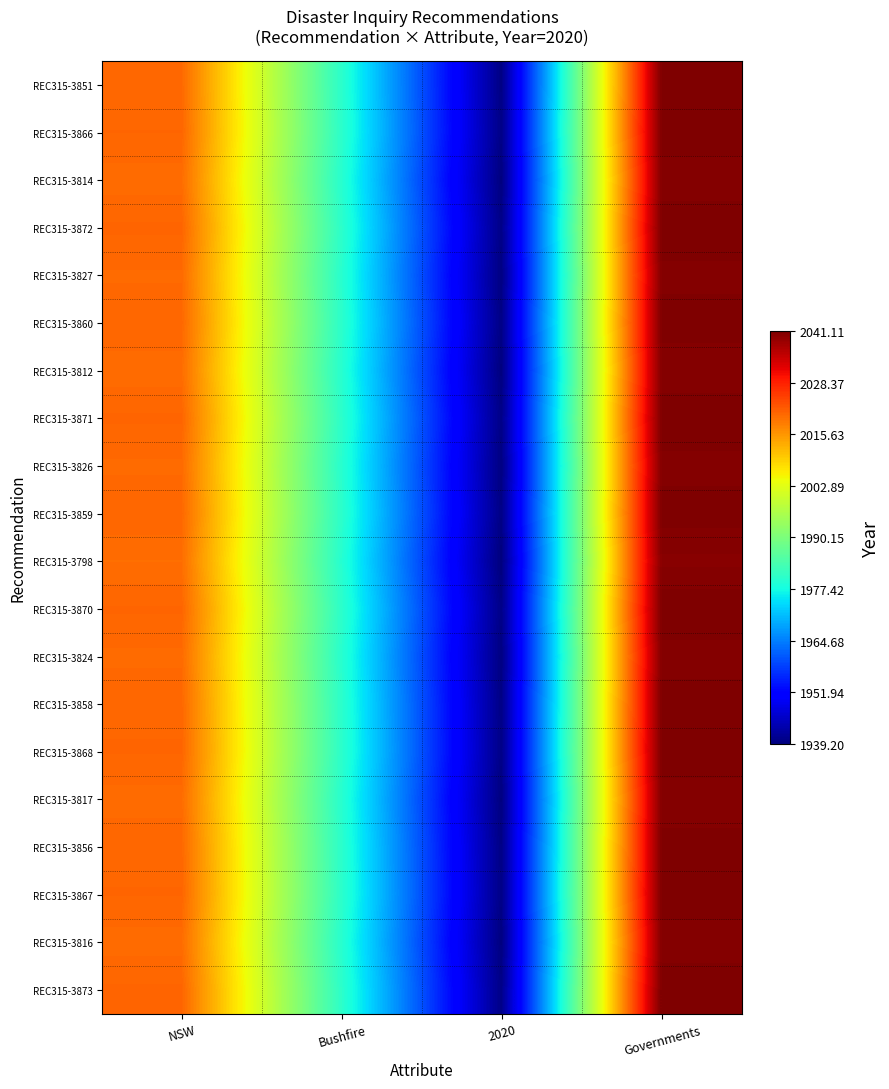

Rank the series by their maximum value, from highest to lowest.

REC315-3873, REC315-3872, REC315-3871, REC315-3870, REC315-3868, REC315-3867, REC315-3866, REC315-3860, REC315-3859, REC315-3858, REC315-3856, REC315-3851, REC315-3827, REC315-3826, REC315-3824, REC315-3817, REC315-3816, REC315-3814, REC315-3812, REC315-3798